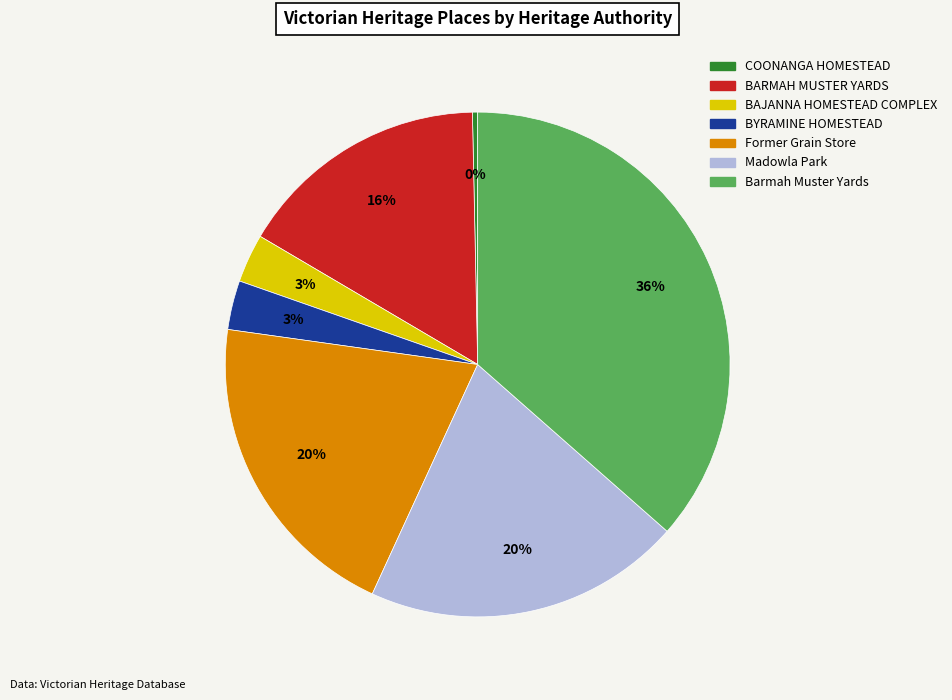

The Former Grain Store slice represents 20% of the pie. True or false?

True